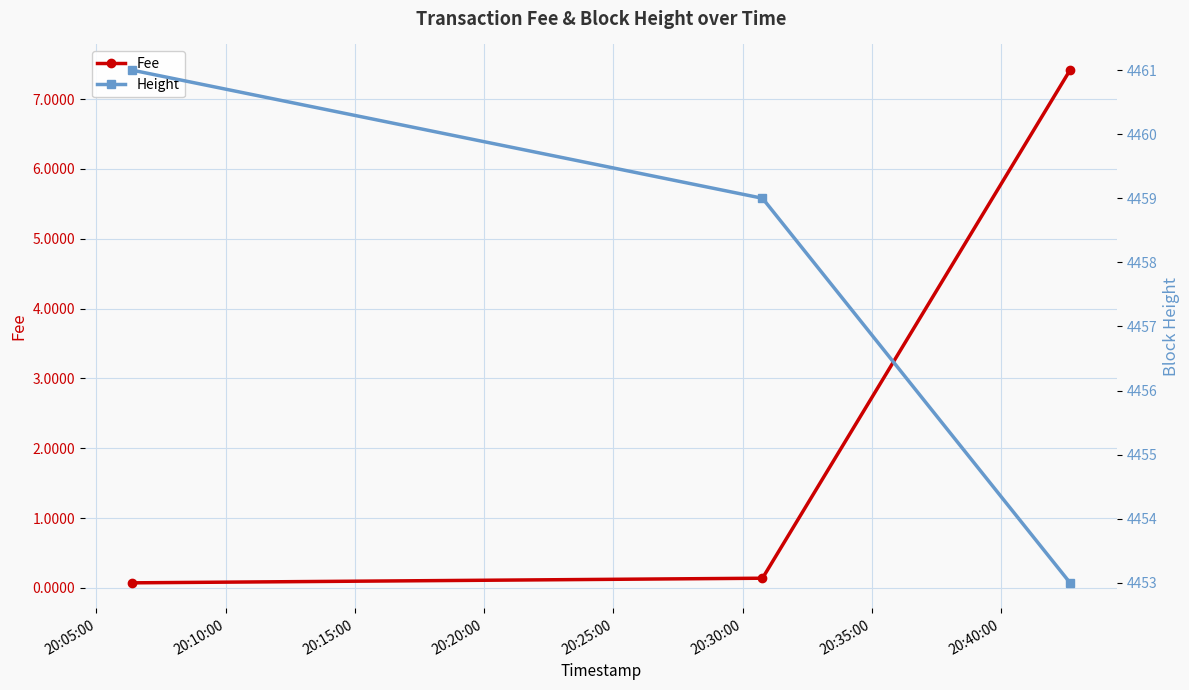

Reading left to right, transcribe all the data shown in this chart.

Fee: 0.1	0.1	7.4
Height: 4461.0	4459.0	4453.0